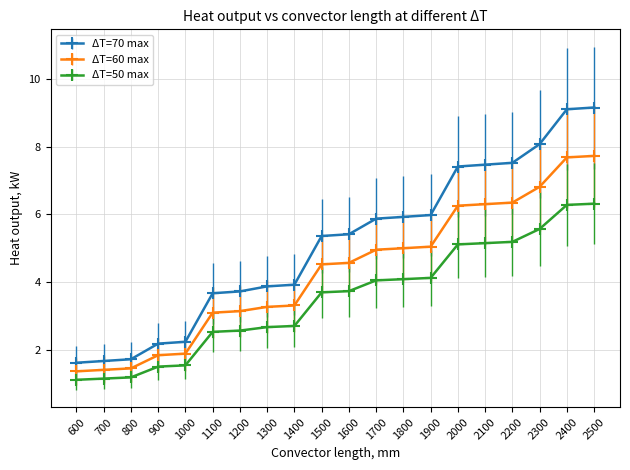

Which series changed the most between 800 and 1200?

ΔT=70 max